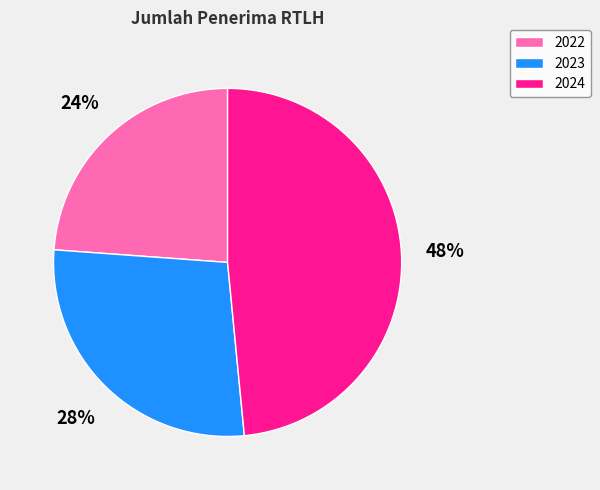

Count the number of slices in the pie.

3